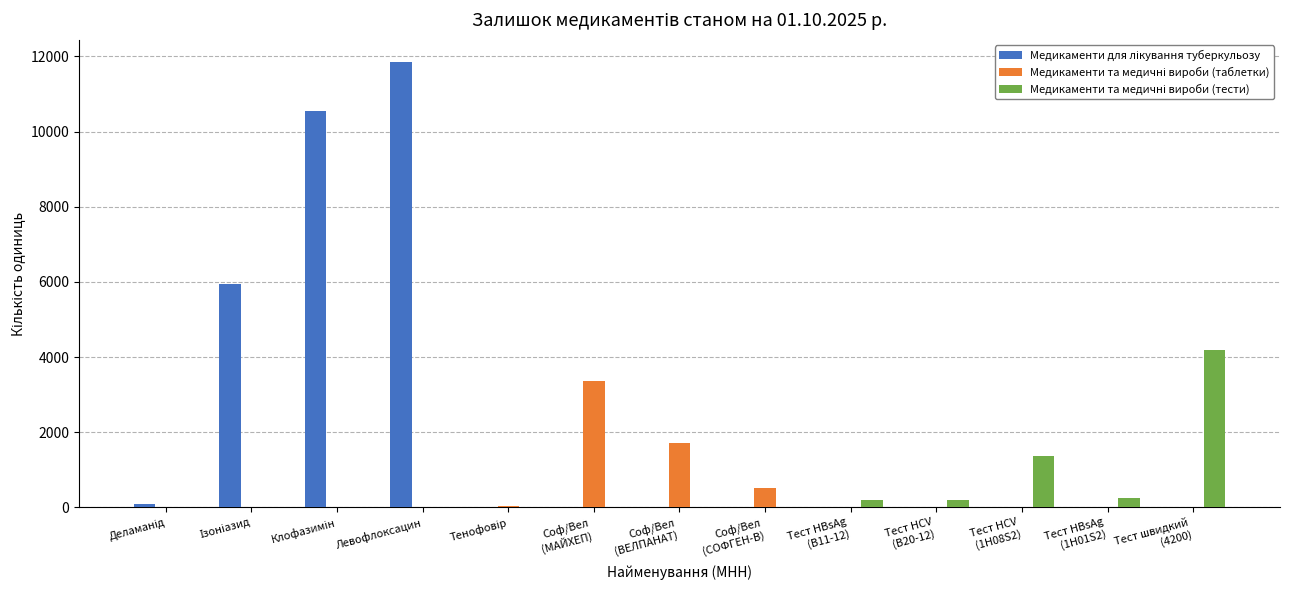

What is the maximum value shown in the chart?

11850